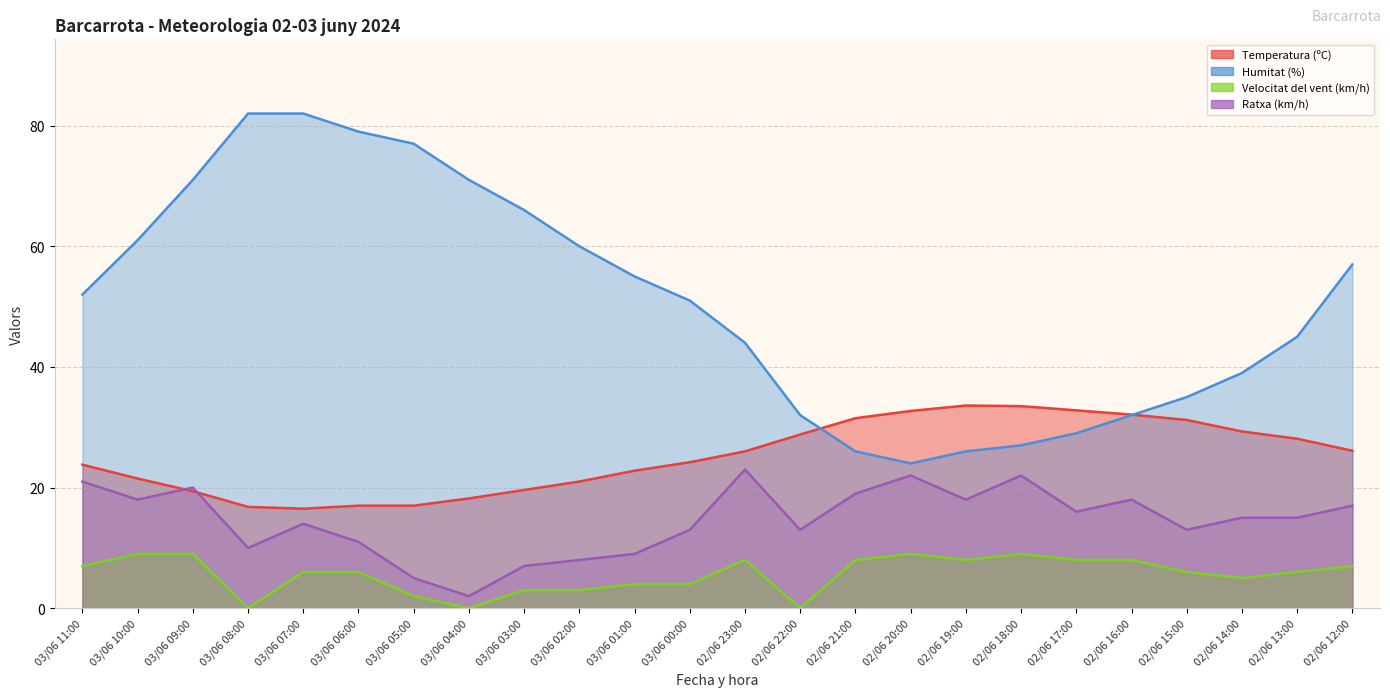

What is the highest value of the Velocitat del vent (km/h) series?

9.0